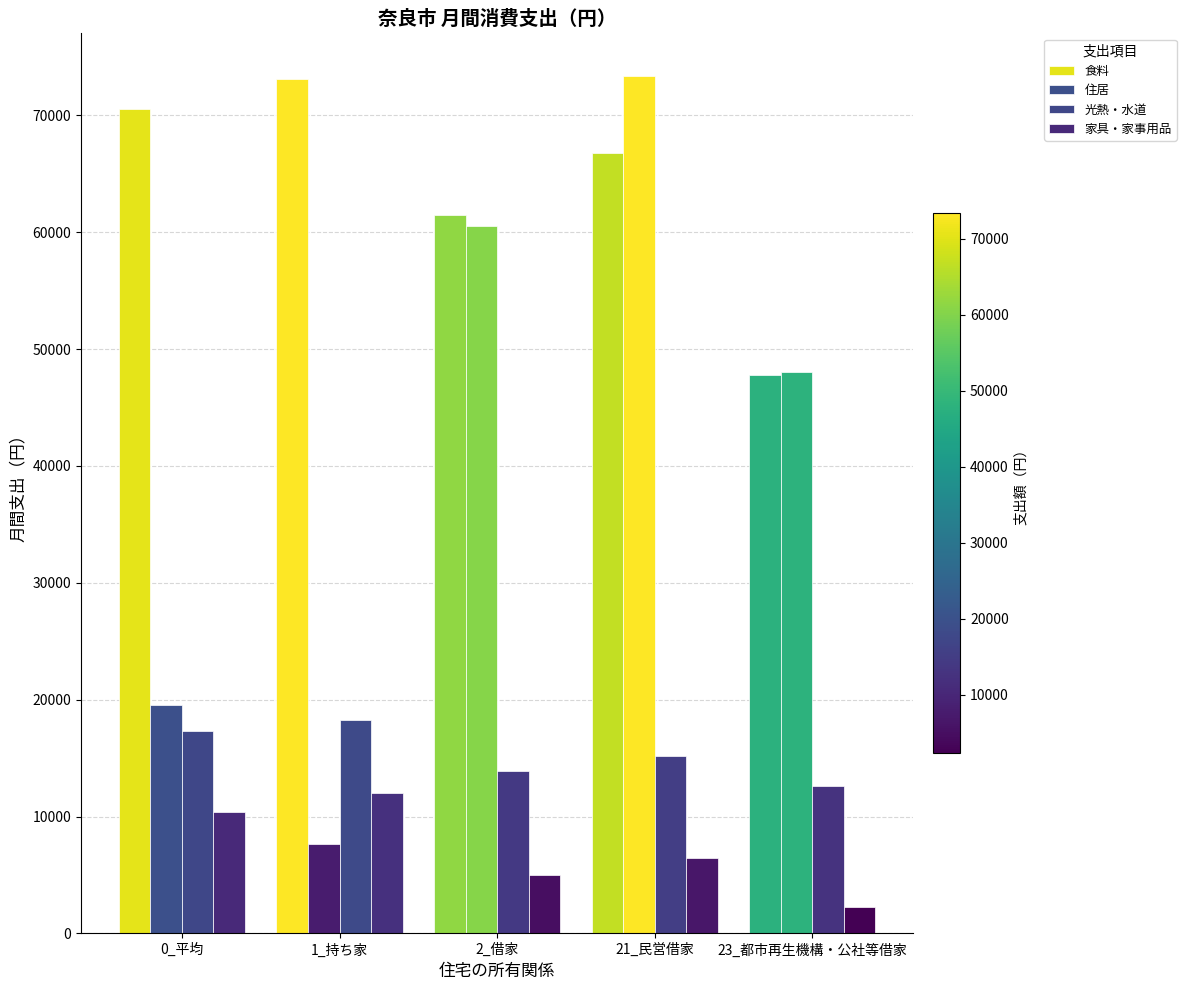

What is the label of the 4th bar from the left?

21_民営借家